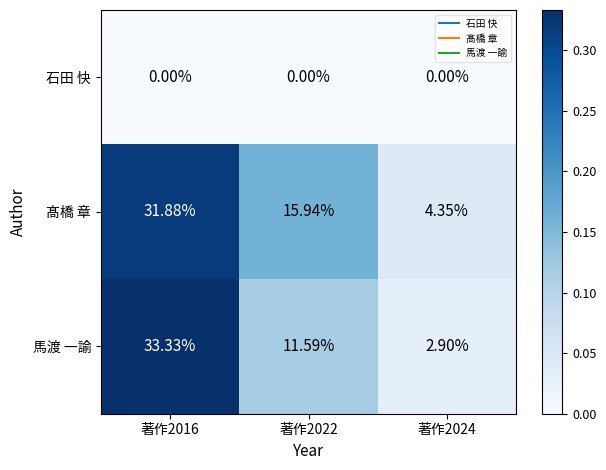

Which series has the largest total across all categories?

髙橋 章